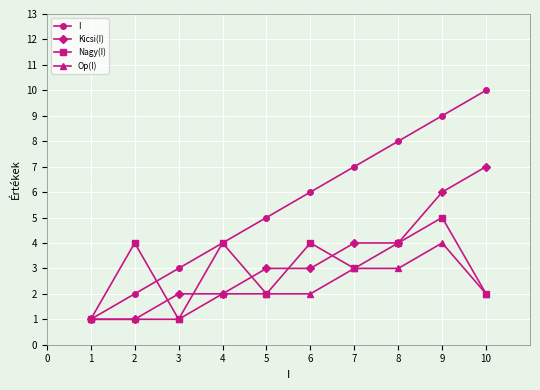

Which series has the largest total across all categories?

I